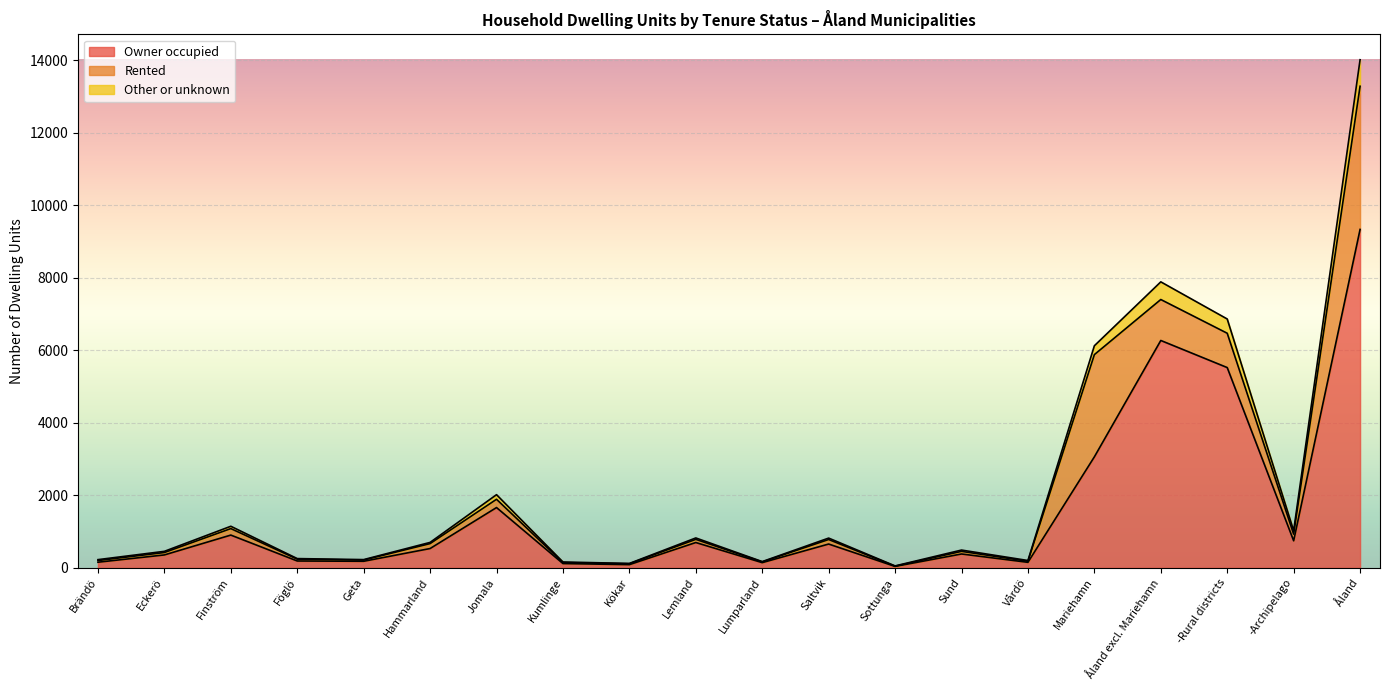

What position from the left is Lemland?

10